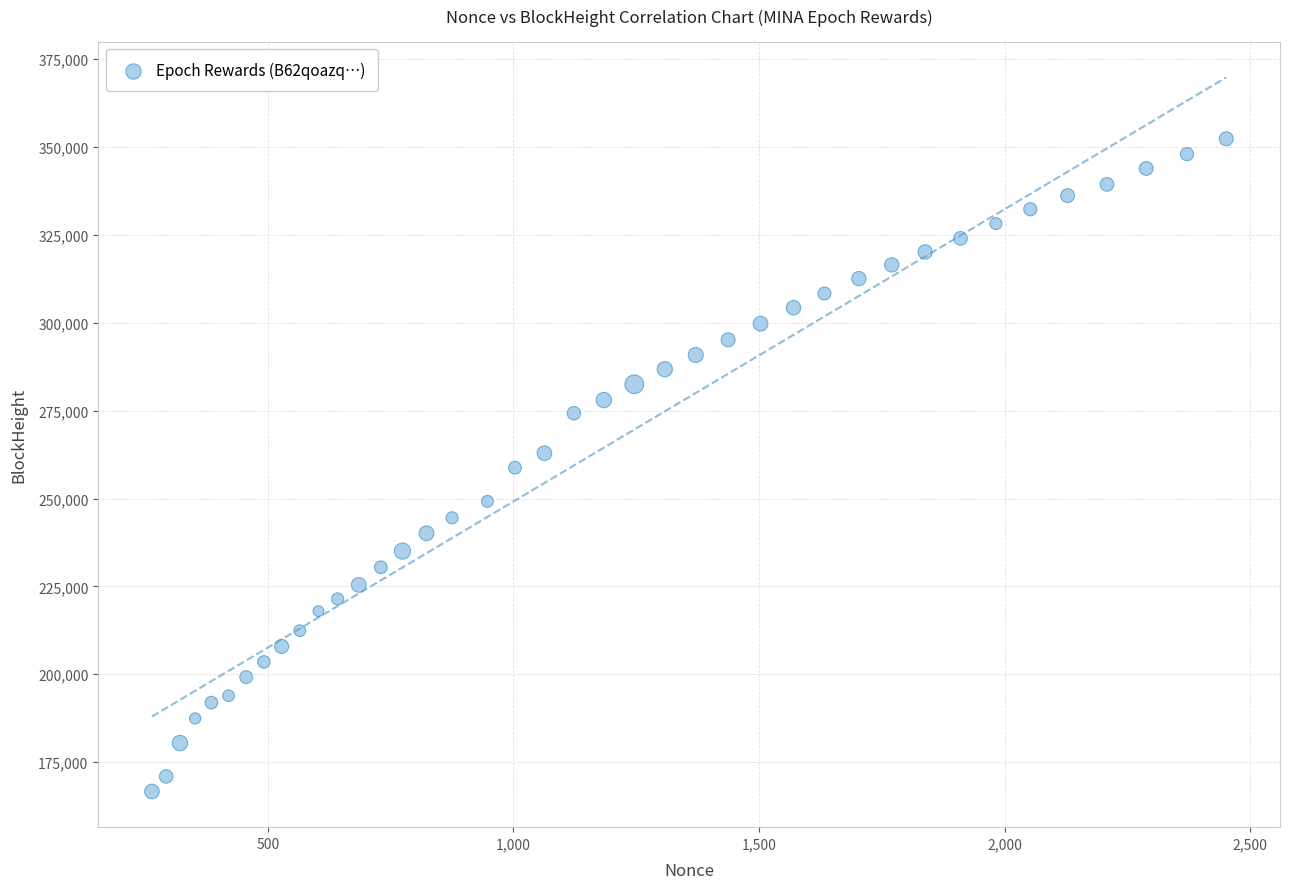

What is the range of Y values (max minus min)?

185703